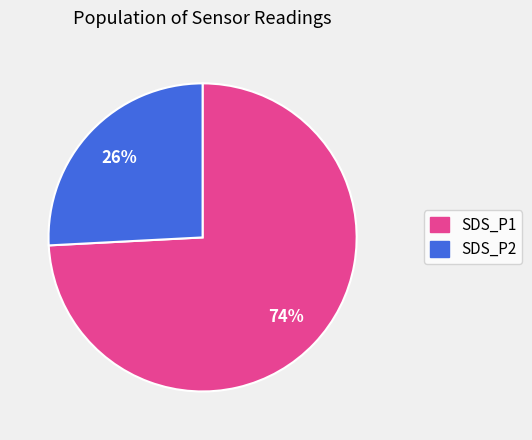

How many slices are in this pie chart?

2